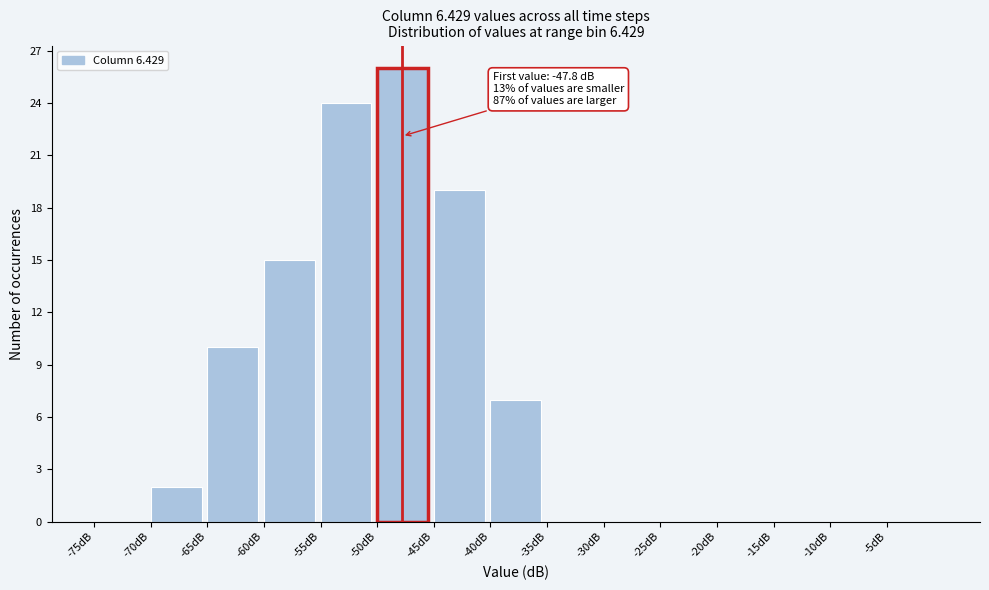

Which range on the x-axis has the tallest bar?

-50 to -45